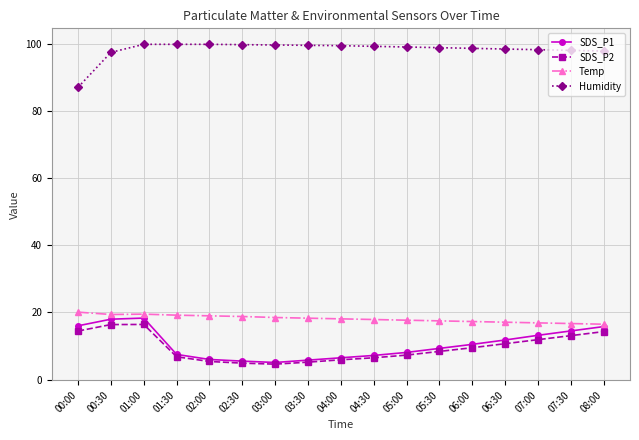

True or false: Humidity and SDS_P2 cross at least once.

False